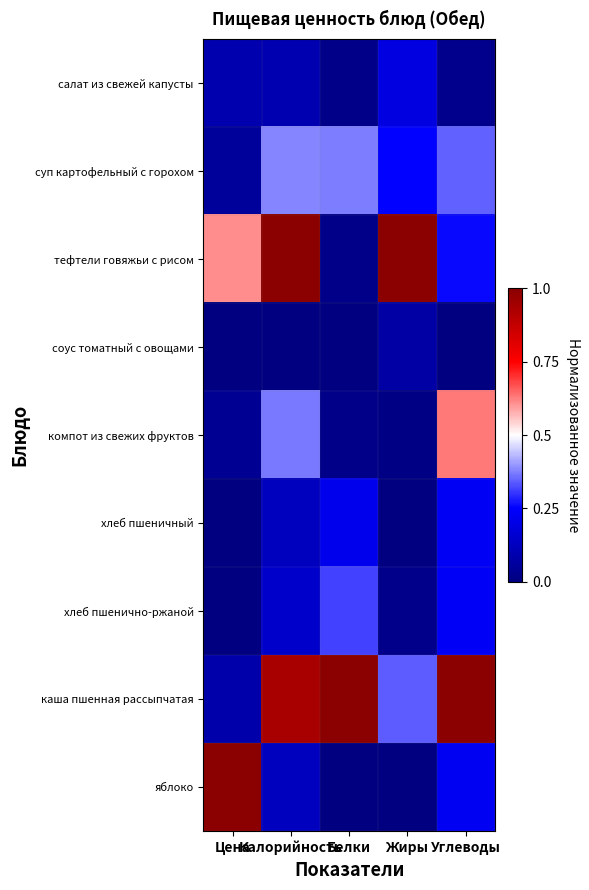

Count the number of categories in the chart.

5